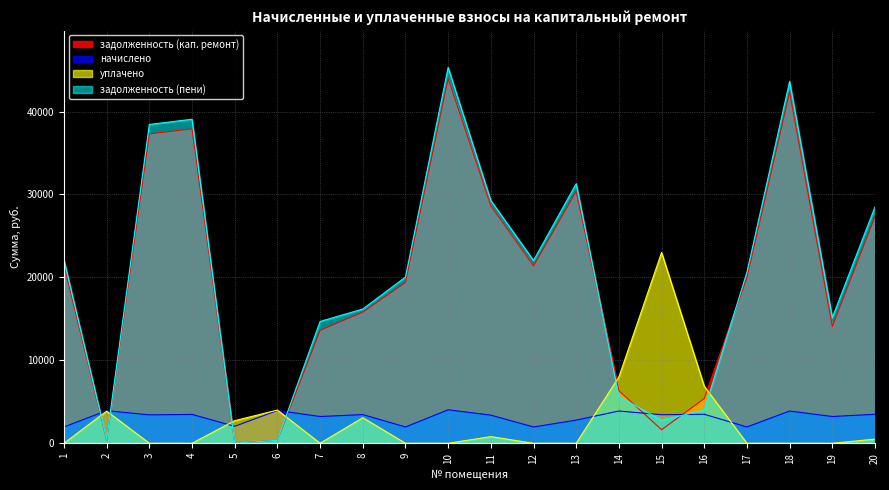

Count the number of categories in the chart.

20